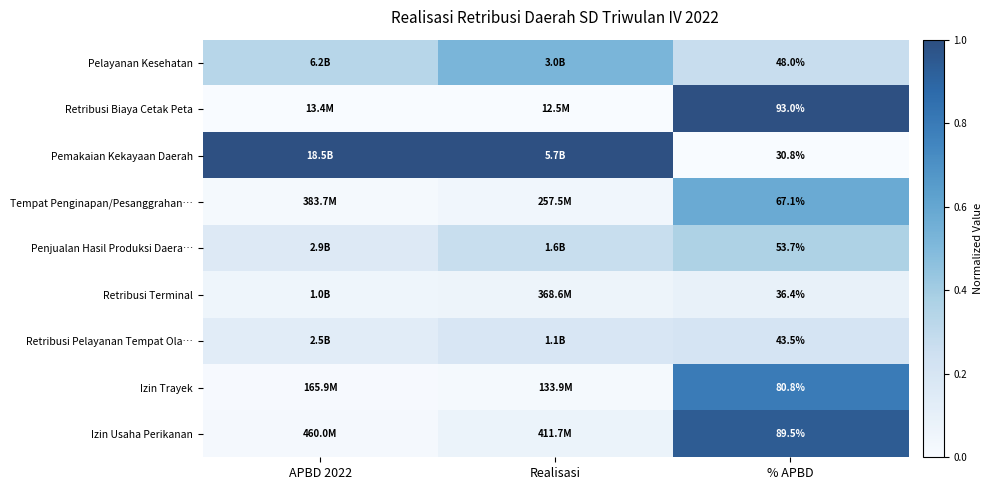

Is the value of Penjualan Hasil Produksi Daera… at % APBD greater than the value of Retribusi Pelayanan Tempat Ola… at % APBD?

Yes